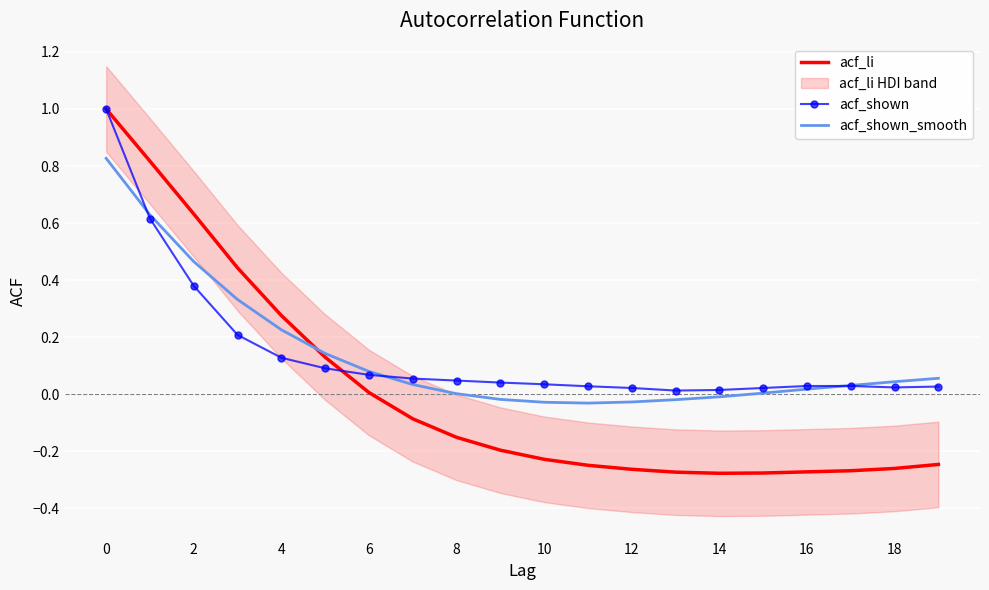

Is it true that acf_shown equals 0.0 at 14?

True